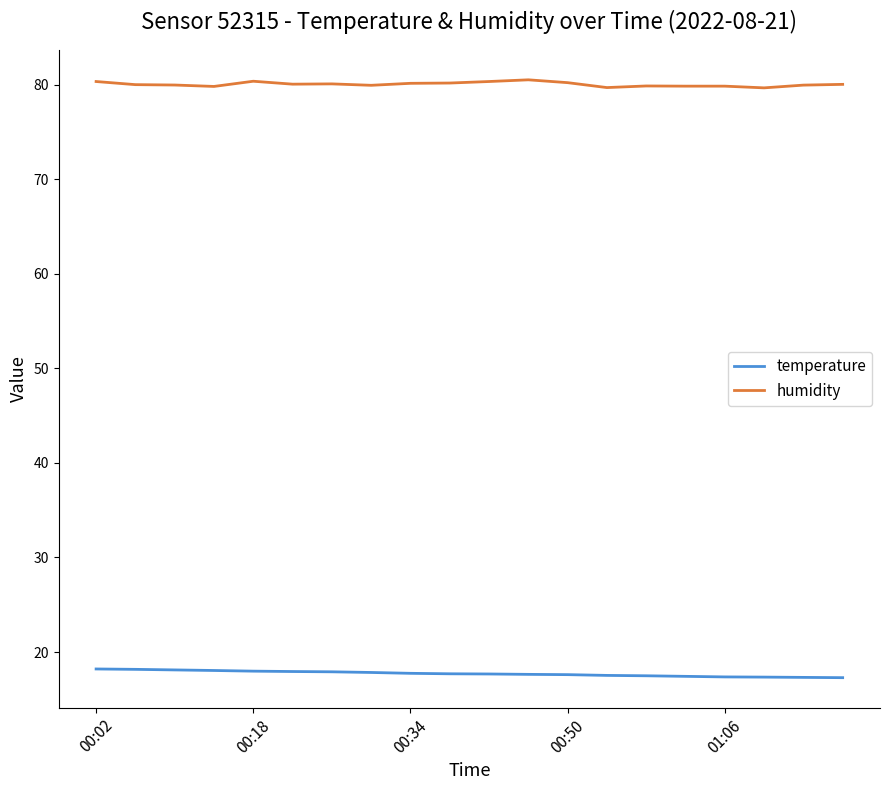

List the series in order of their peak value, lowest first.

temperature, humidity